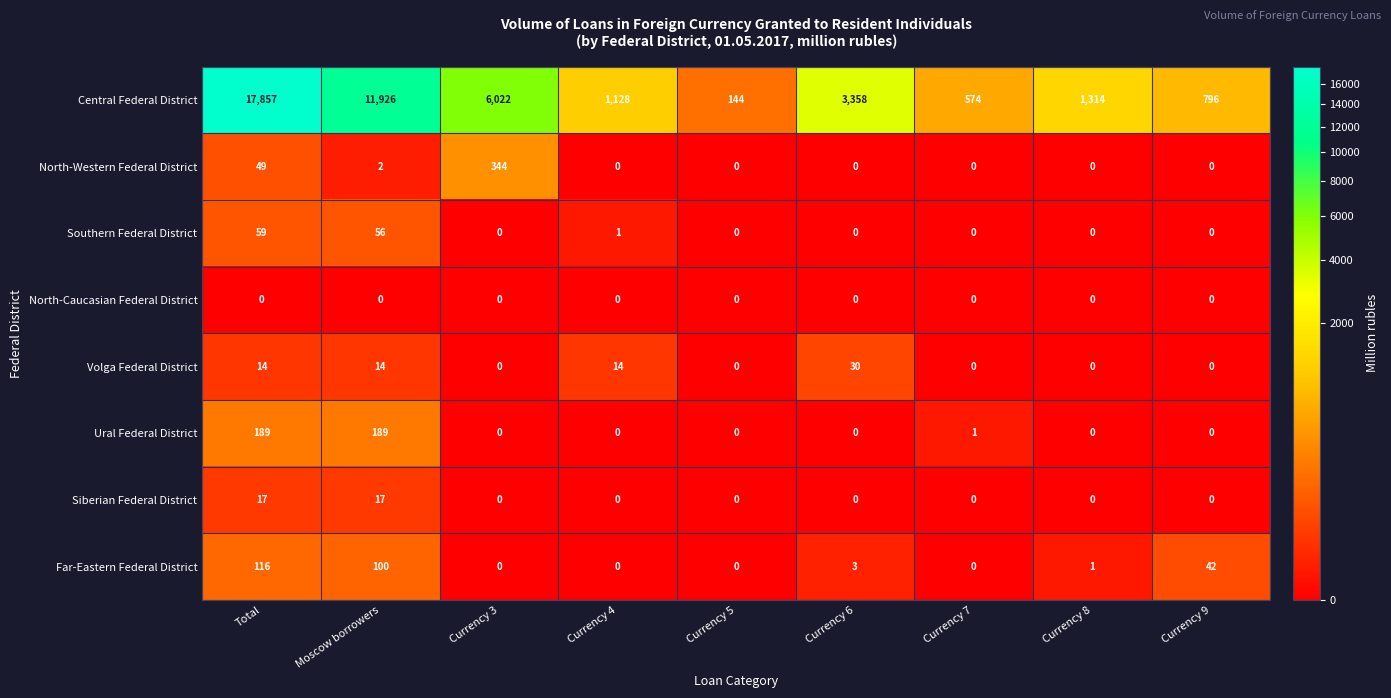

What is the sum of all Southern Federal District values?

116